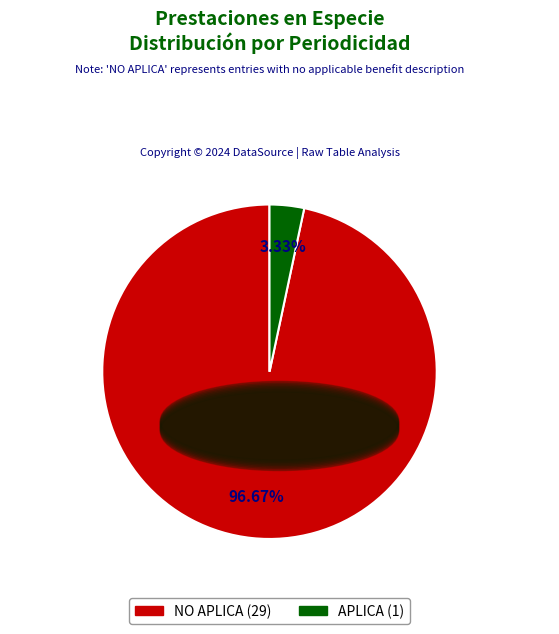

Does any single category account for the majority?

Yes